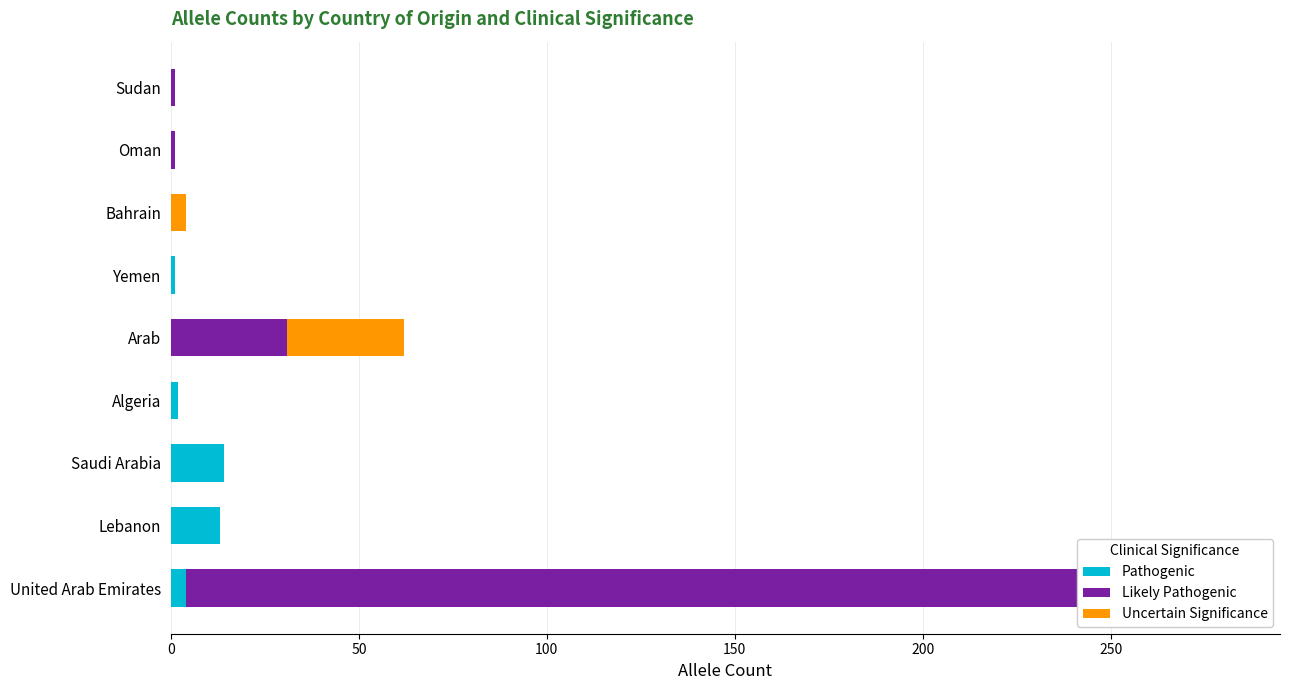

How many positive values does the Pathogenic series have?

5